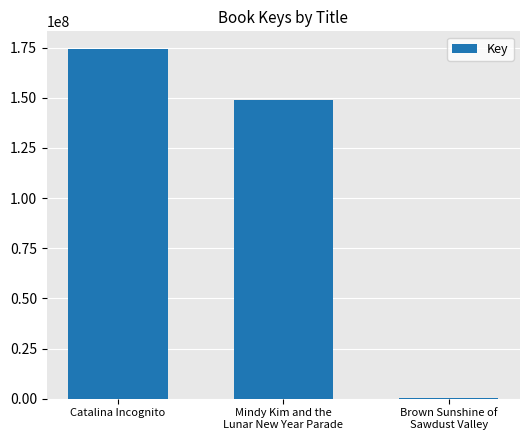

The chart shows a value of 174369096 at Catalina Incognito. True or false?

True